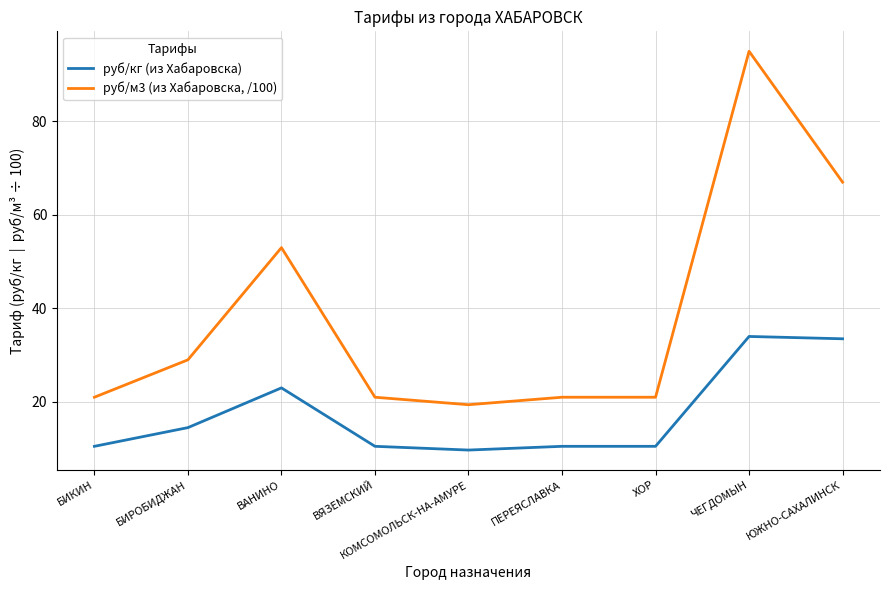

What is the difference between the highest and lowest values at БИКИН?

10.5